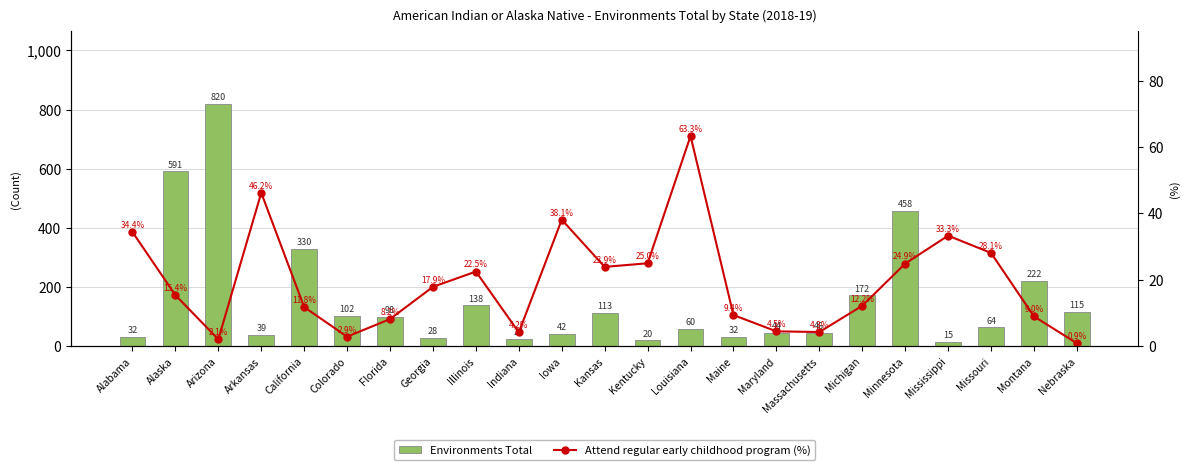

What is the label of the 21st bar from the left?

Missouri